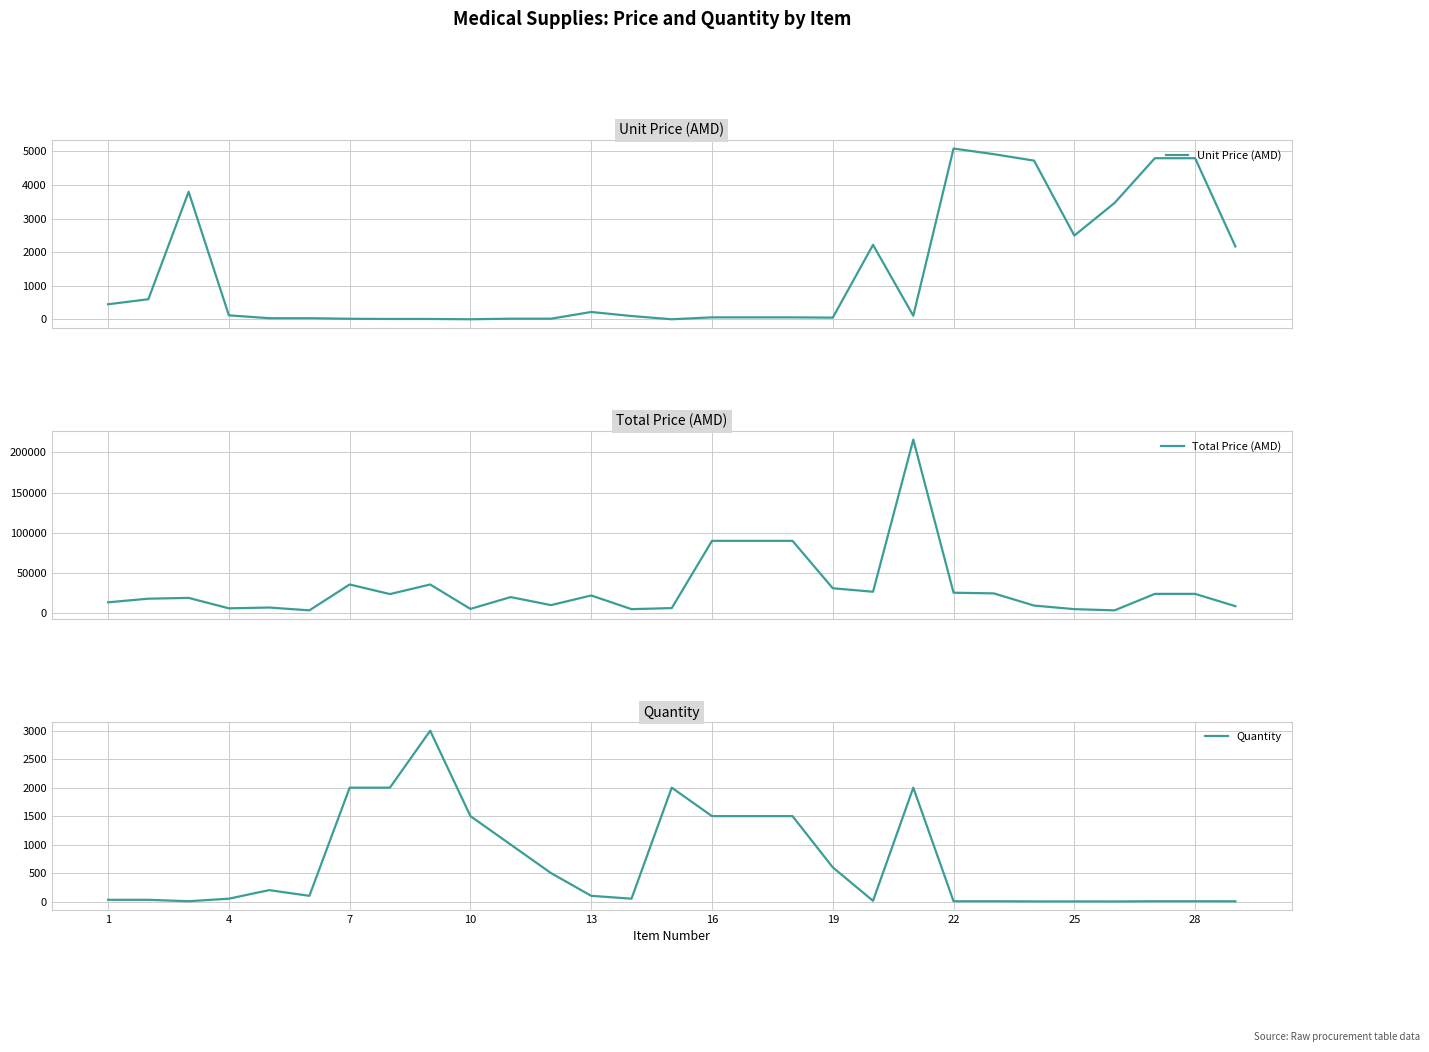

What is the highest value of the Quantity series?

3000